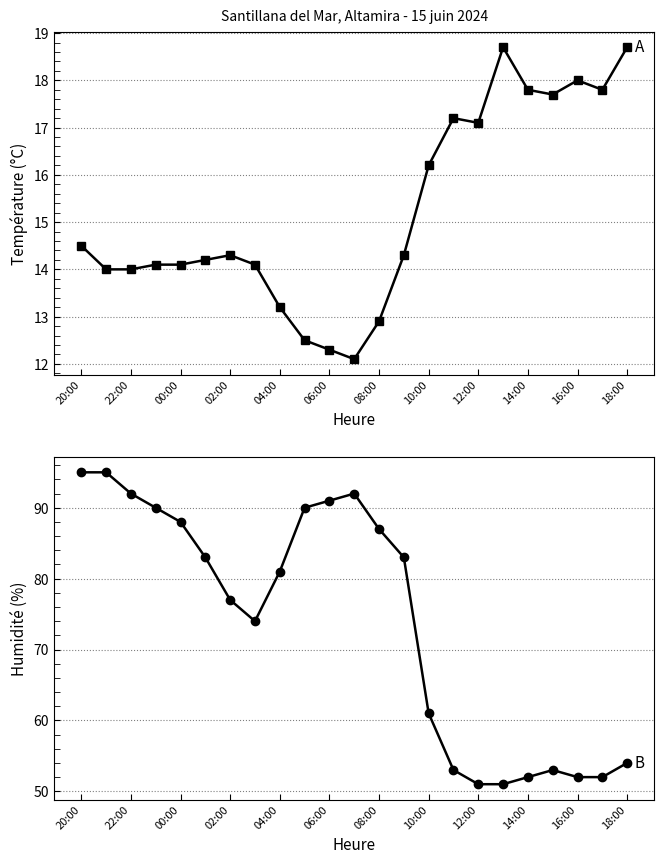

What are all the series names shown in the legend?

Température (ºC), Humidité (%)